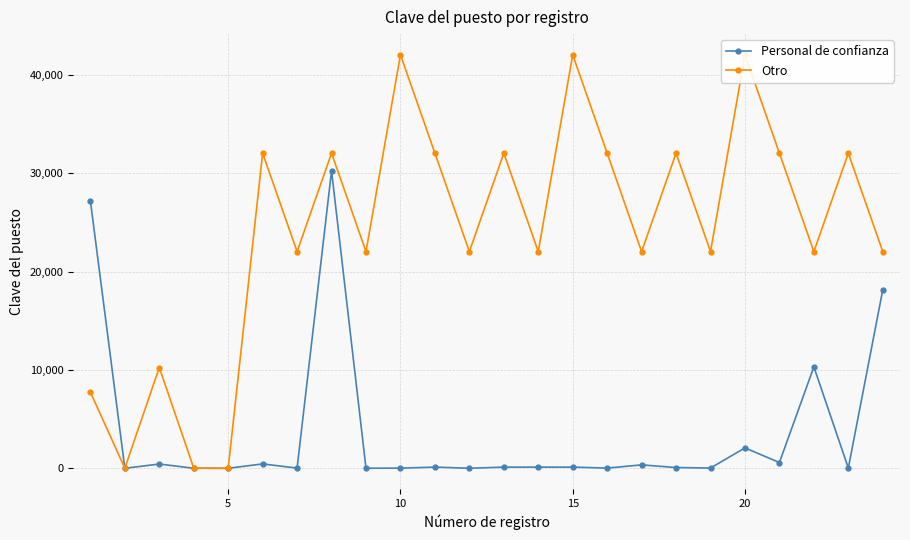

What is the average value of the Personal de confianza series?

3770